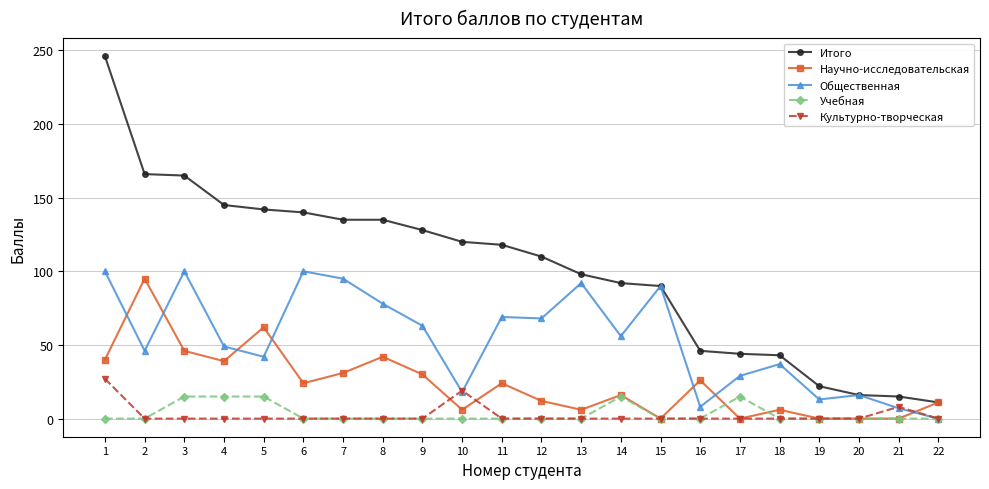

The value of Культурно-творческая at 13 is -16. True or false?

False